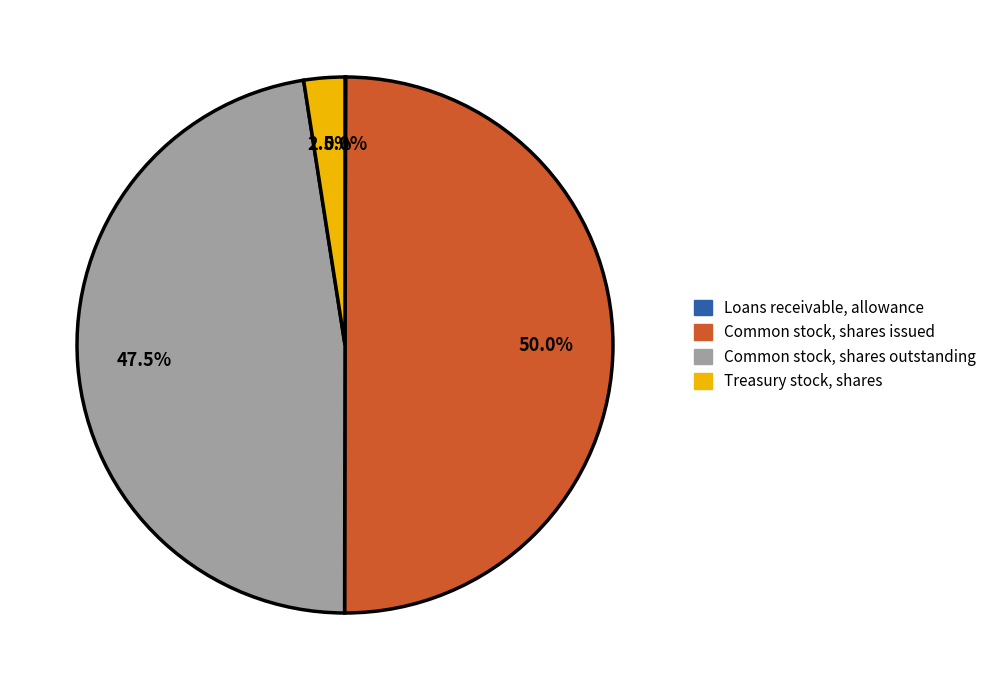

Which has a higher value, Common stock, shares issued or Treasury stock, shares?

Common stock, shares issued